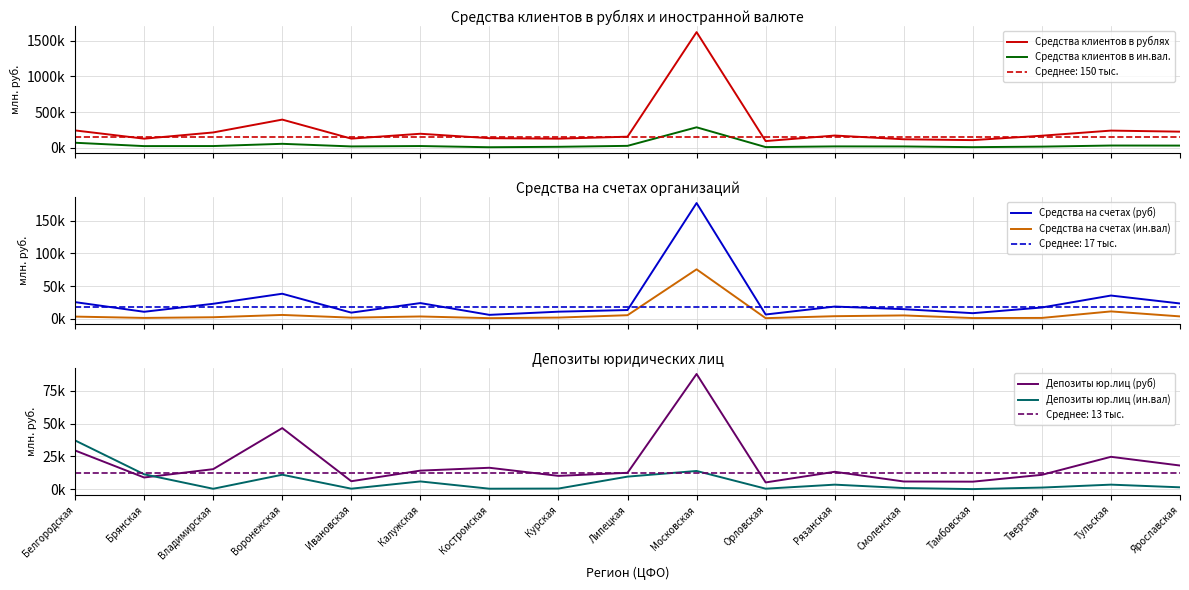

Reading right to left, list all the values displayed in this chart.

Средства клиентов в рублях: 224336	239326	167435	105487	117586	169865	92041	1622272	153721	125868	132630	194938	126659	393745	213258	125861	241648
Средства клиентов в ин.вал.: 28756	29653	14147	6668	16654	17359	7702	285522	25054	11672	5676	22477	16939	53595	22347	21465	68672
Средства на счетах (руб): 23234	35388	17060	8345	14501	18478	6306	177177	13173	10641	5766	23834	9190	38164	22749	10486	25301
Средства на счетах (ин.вал): 3422	11060	1078	877	4914	3723	712	75569	5239	1609	713	3302	1523	5643	2125	1088	3109
Депозиты юр.лиц (руб): 18017	24673	10908	5679	5809	13224	5099	87955	12459	10108	16301	14117	6020	46613	15241	8874	29507
Депозиты юр.лиц (ин.вал): 1366	3408	1177	10	810	3400	319	13855	9531	413	303	5853	322	10983	248	11317	37188